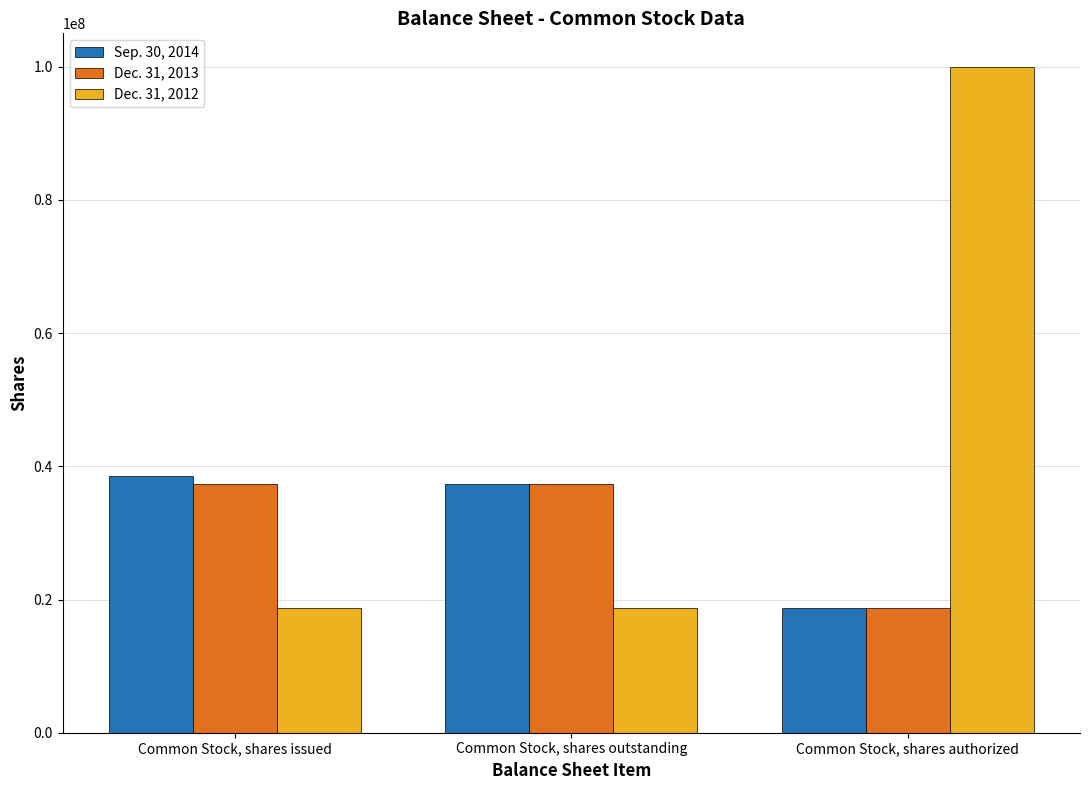

How many bars are there in total?

9